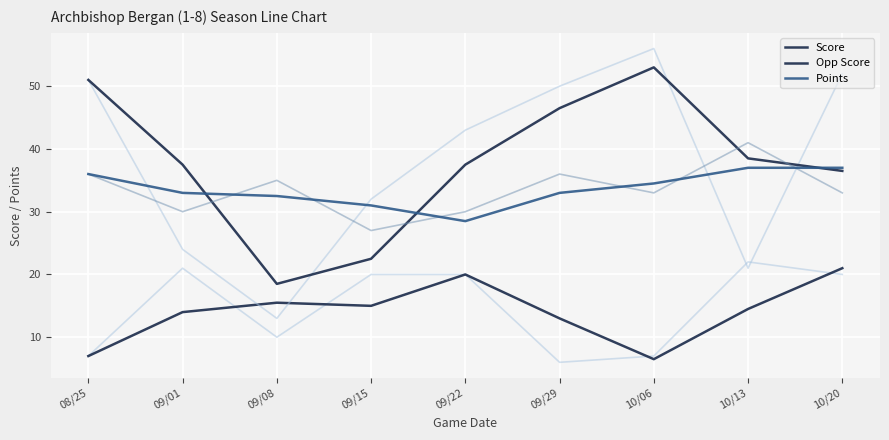

True or false: Opp Score and Score intersect in this chart.

False